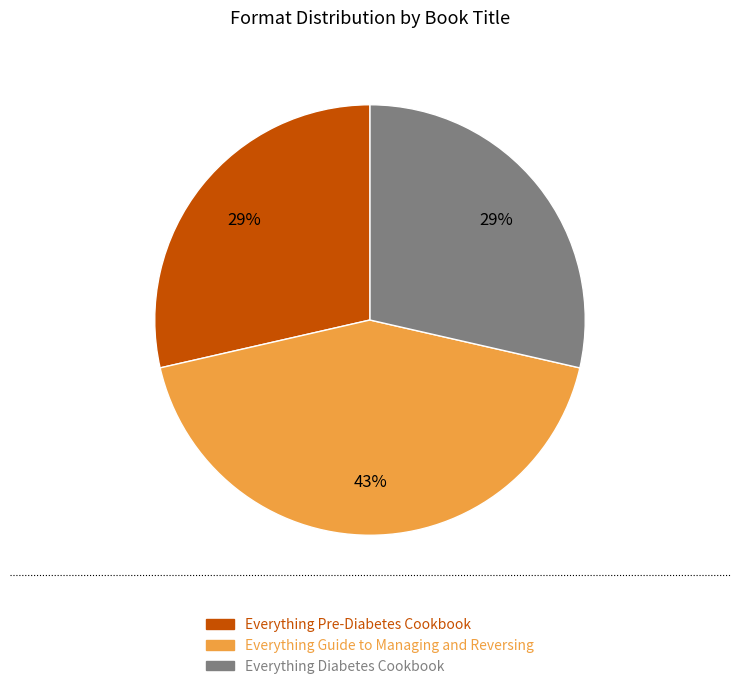

Does any single category account for the majority?

No